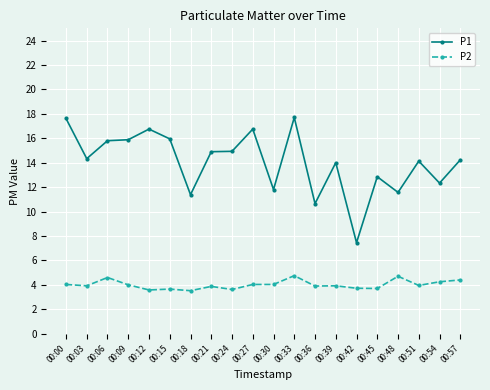

Where is the first local minimum for P1?

00:03